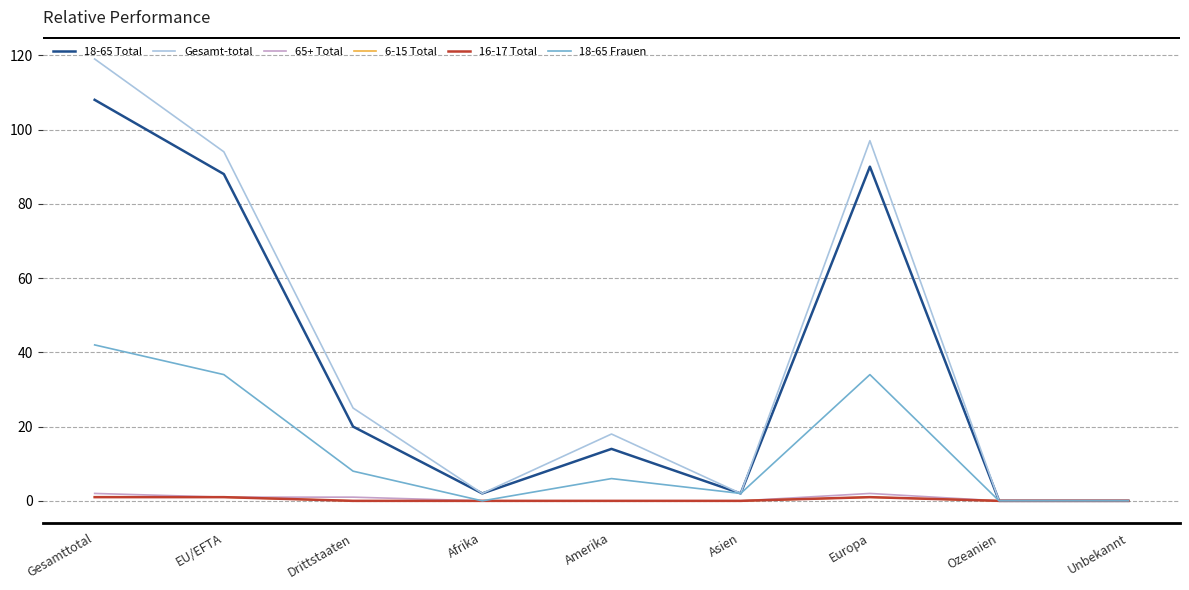

Is this an area chart (filled region under the line)?

No